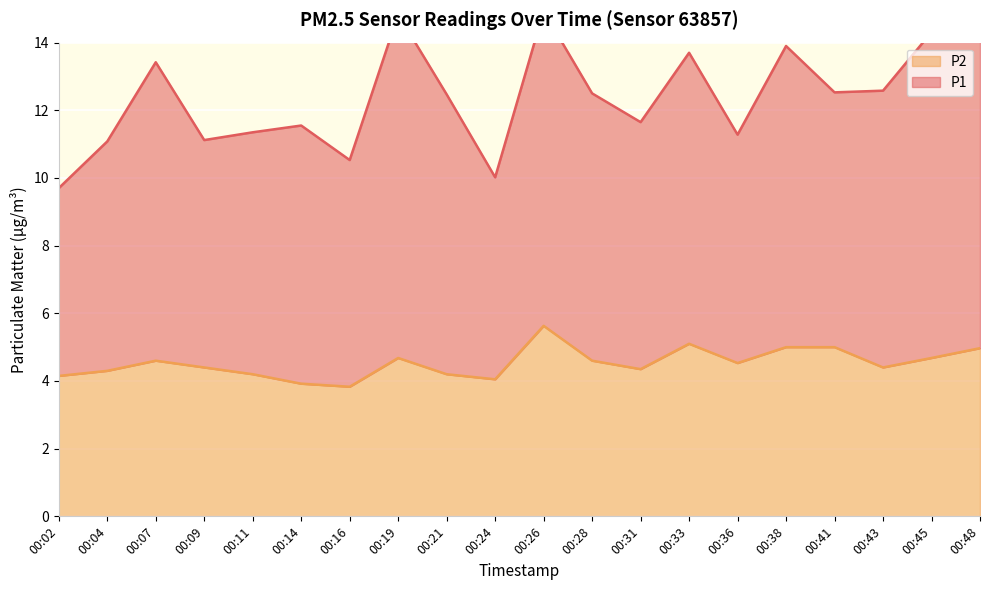

At which label does P2 reach its peak?

00:26